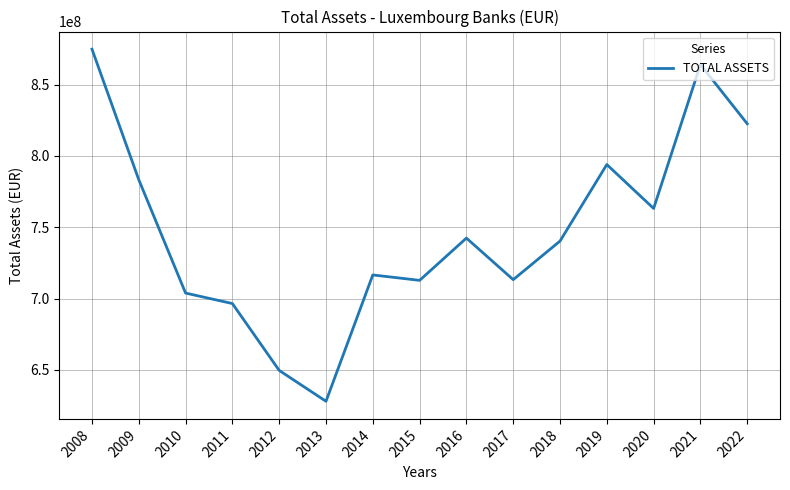

What is the sum of all values?

11205962141.2